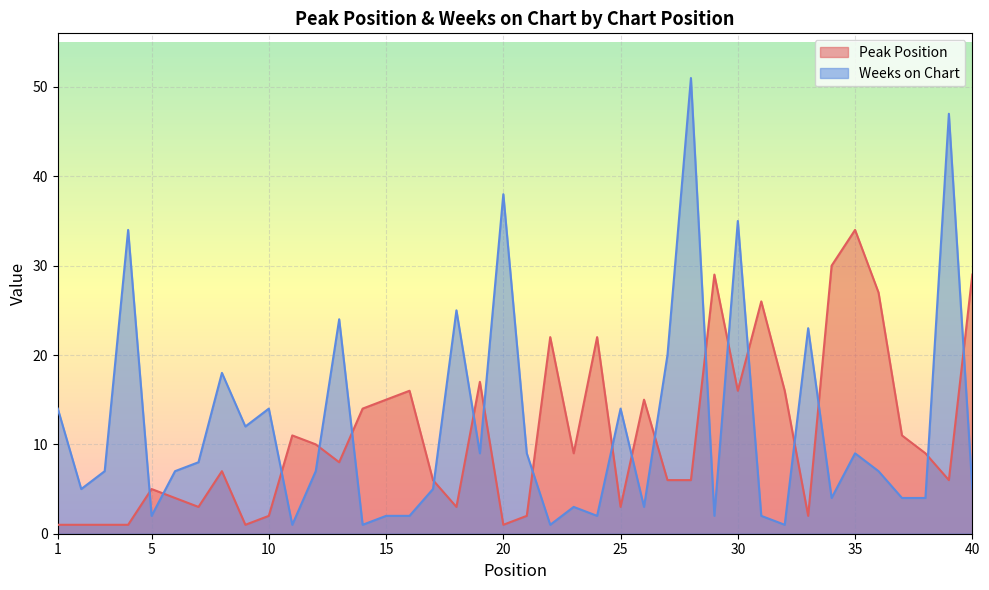

In Weeks on Chart, how many points are lower than both neighbors (excluding endpoints)?

12